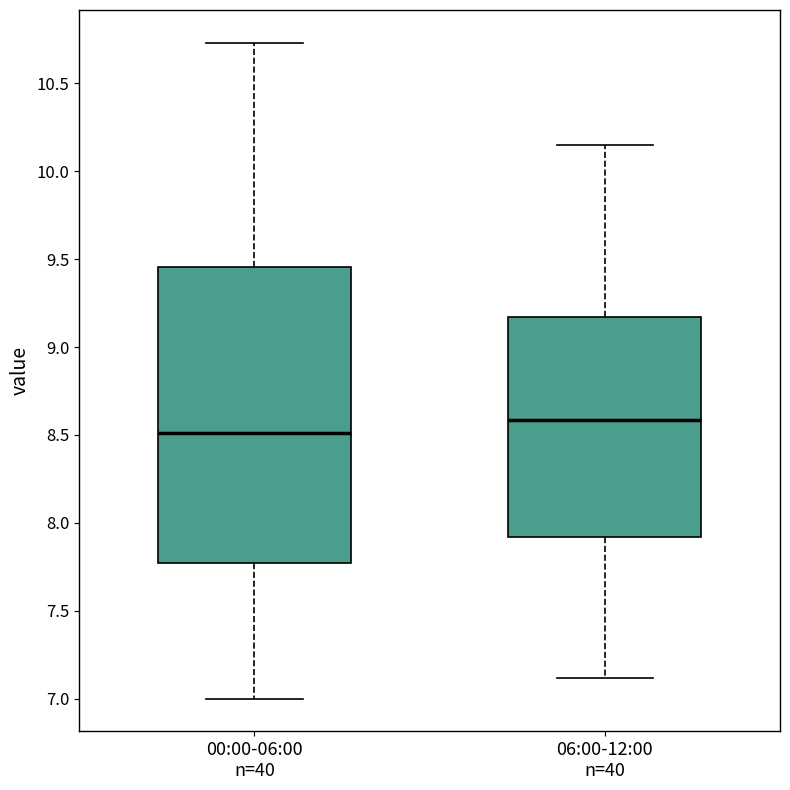

Comparing the boxes themselves (not the whiskers), which one is the tallest?

00:00-06:00 n=40